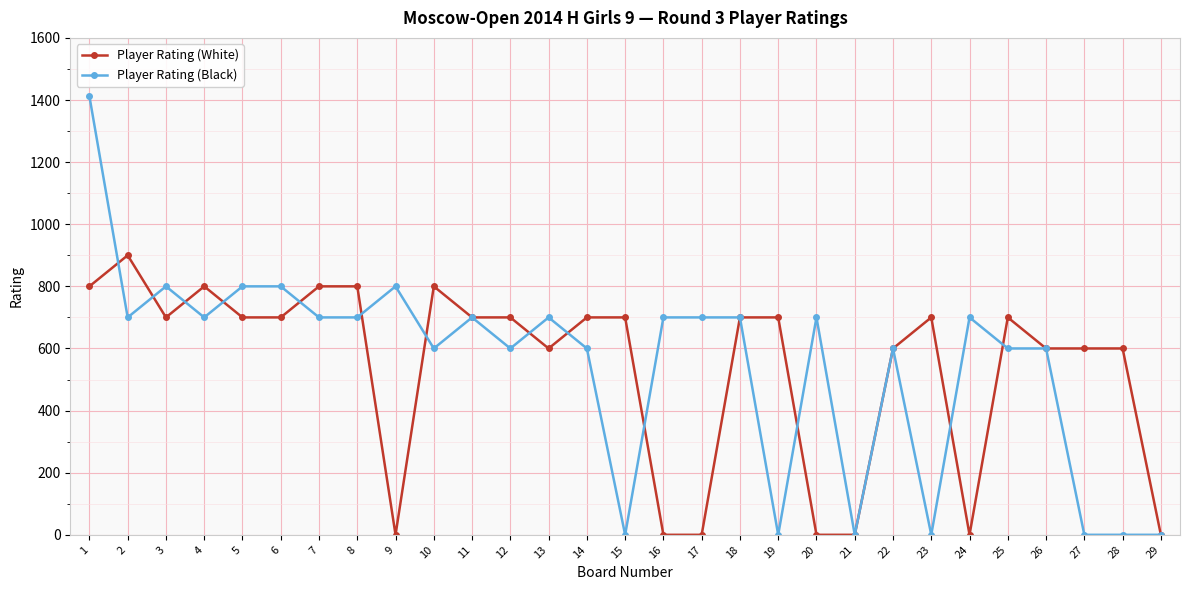

Which series has the largest range (max minus min)?

Player Rating (Black)